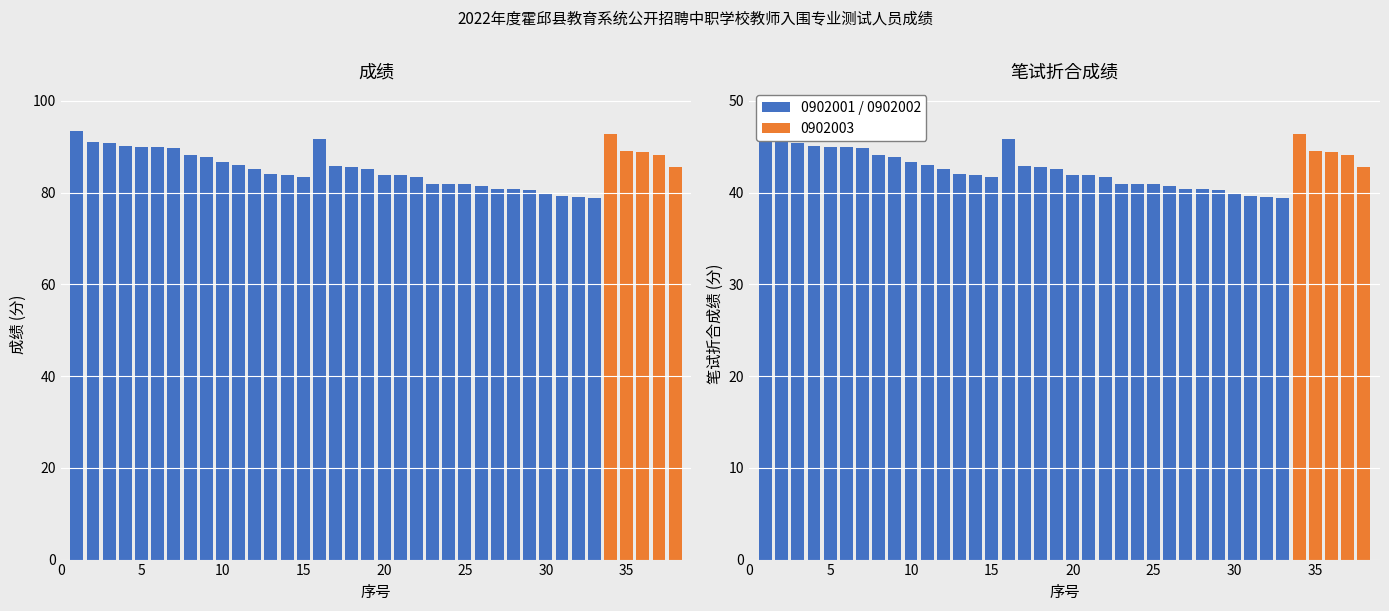

At which label does 笔试折合成绩 first exceed 42?

1